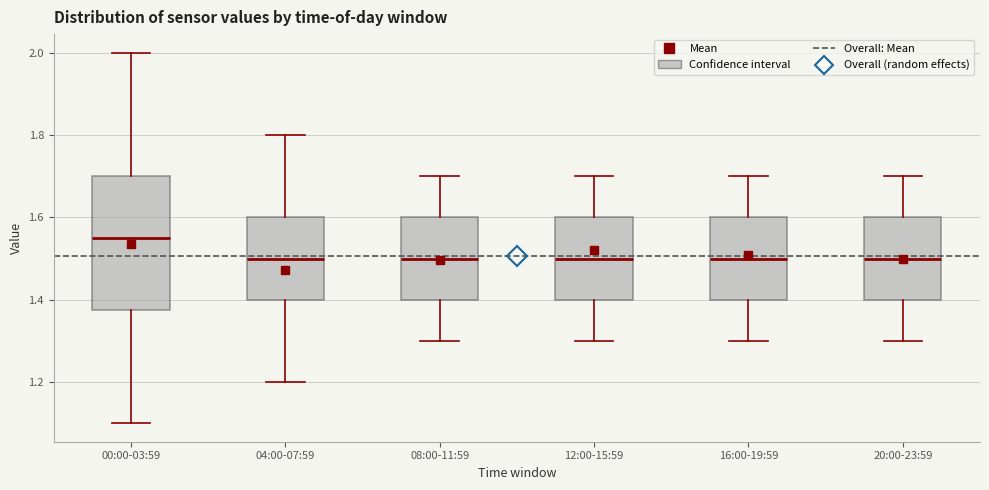

Reading left to right, transcribe this box plot: for each box, give where its median line is, the range the box spans, and where its two whiskers end, as read against the y-axis. The values are not printed on the chart, so give them approximately, as read against the axis.

00:00-03:59: median 1.56, box 1.38 to 1.70, whiskers 1.10 to 2.00
04:00-07:59: median 1.50, box 1.40 to 1.60, whiskers 1.20 to 1.80
08:00-11:59: median 1.50, box 1.40 to 1.60, whiskers 1.30 to 1.70
12:00-15:59: median 1.50, box 1.40 to 1.60, whiskers 1.30 to 1.70
16:00-19:59: median 1.50, box 1.40 to 1.60, whiskers 1.30 to 1.70
20:00-23:59: median 1.50, box 1.40 to 1.60, whiskers 1.30 to 1.70